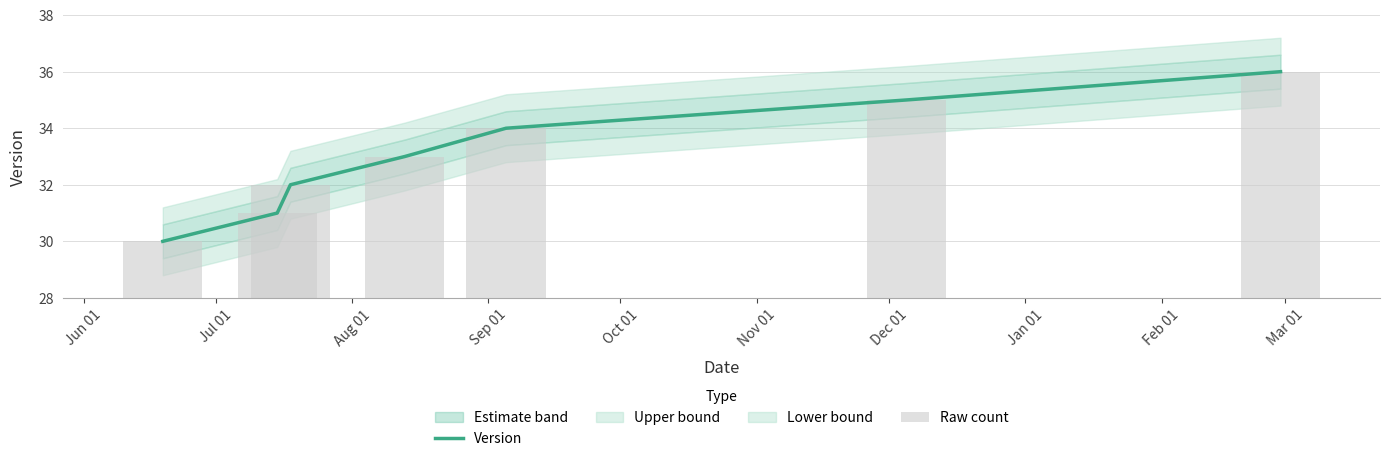

Where is Version nearest to the value 33?

Sep 01